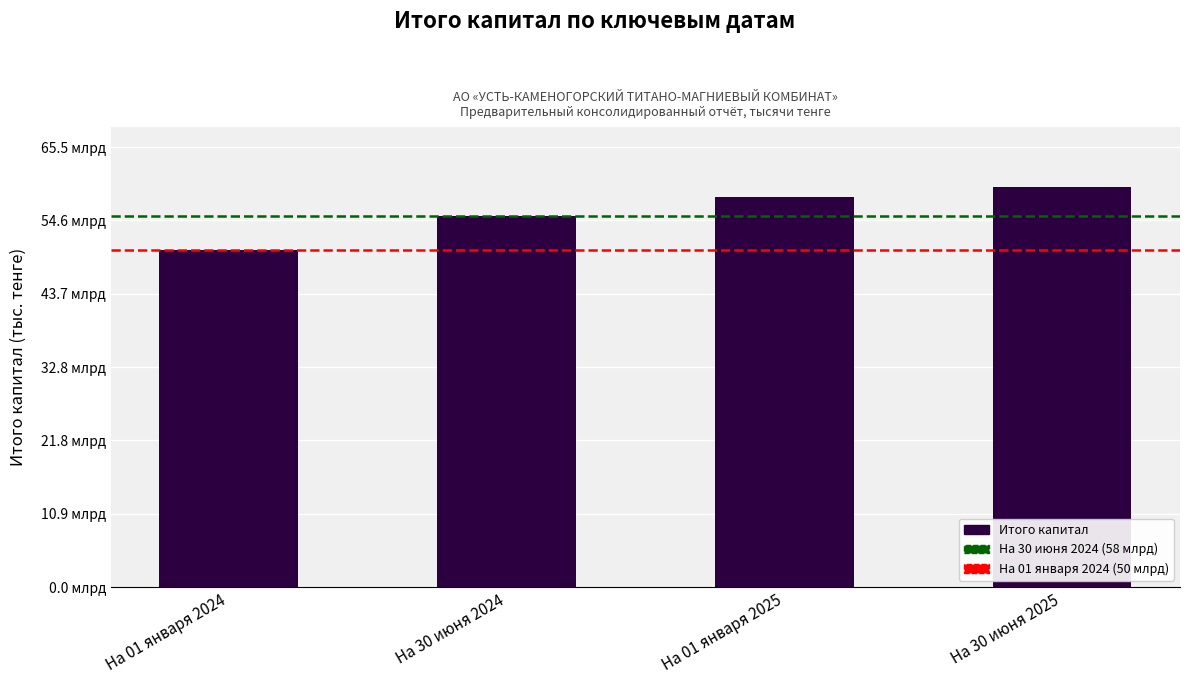

What is the sum of the values at На 30 июня 2025 and На 01 января 2025?

117652334